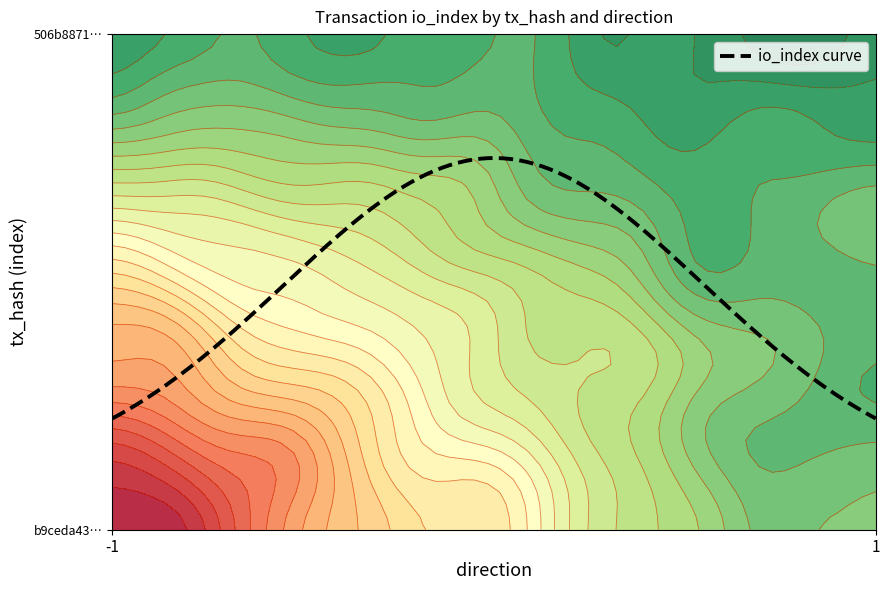

What is the spread (max minus min) of values at -1?

1